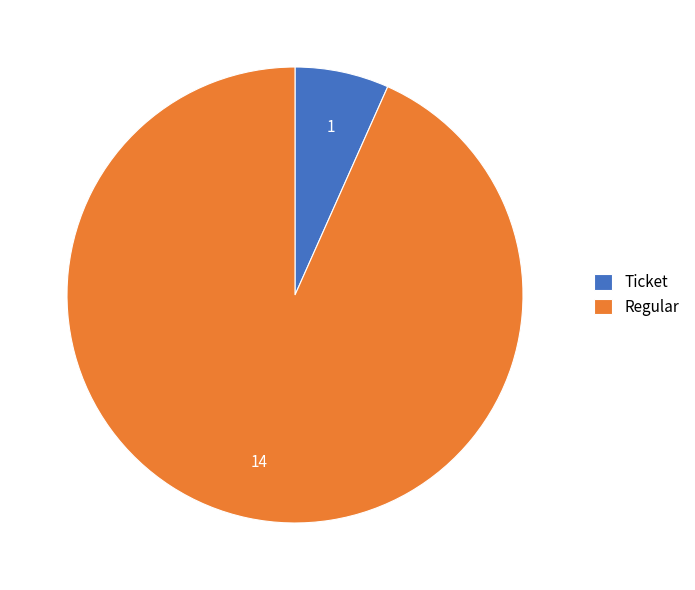

Approximately how many times larger is the value at Regular compared to Ticket?

14.0